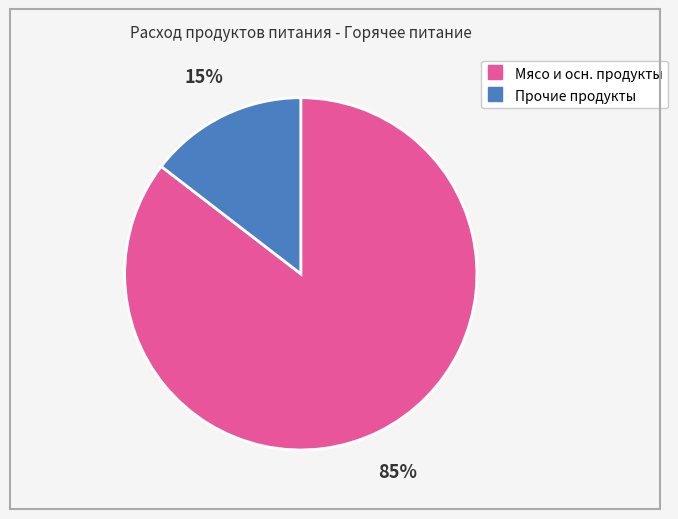

To the nearest percent, what is the average slice percentage?

50%